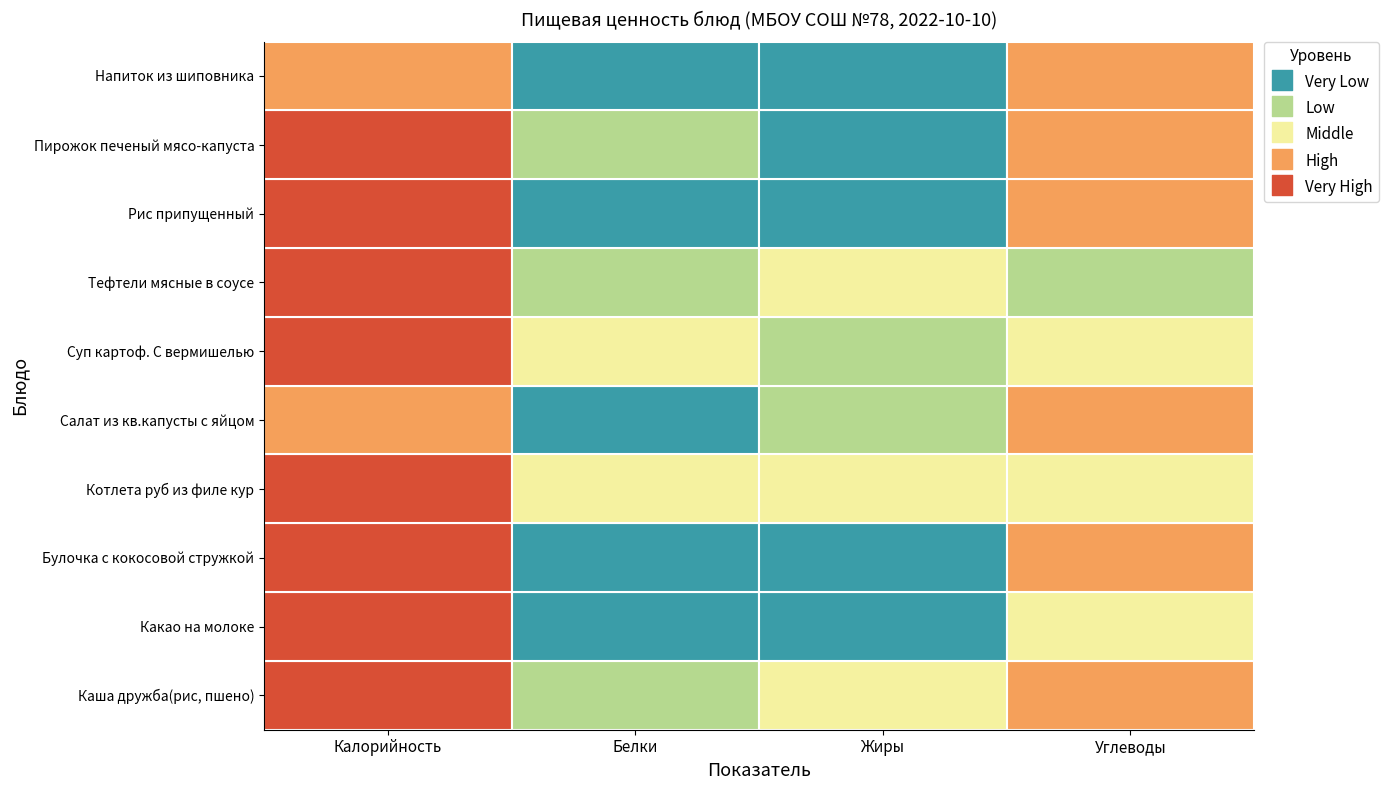

How many series are shown in this chart?

10